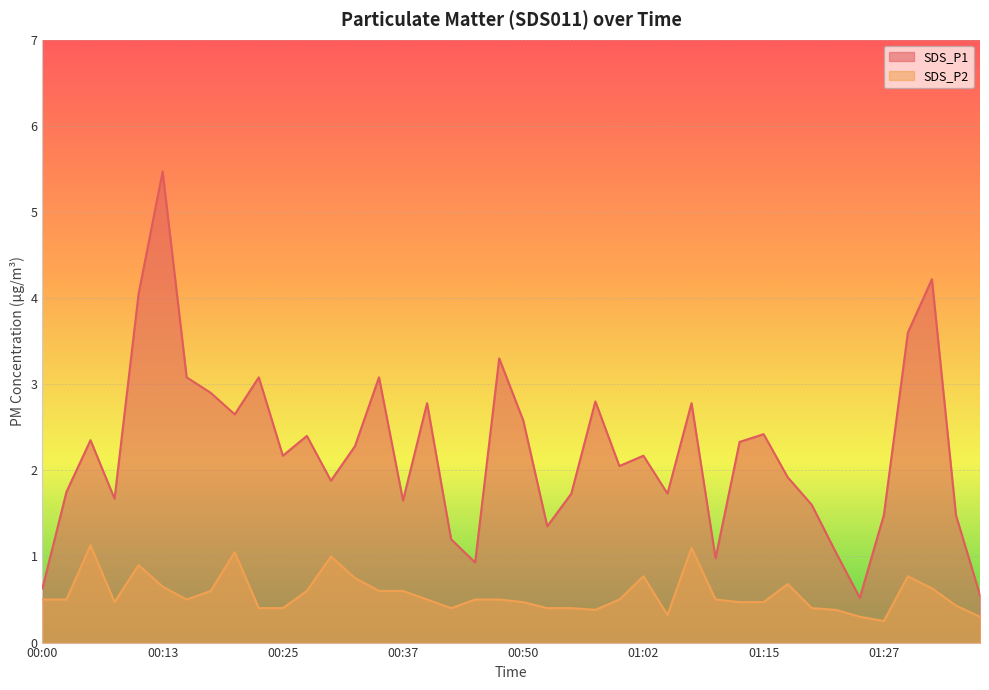

How many lines are shown in the chart?

2